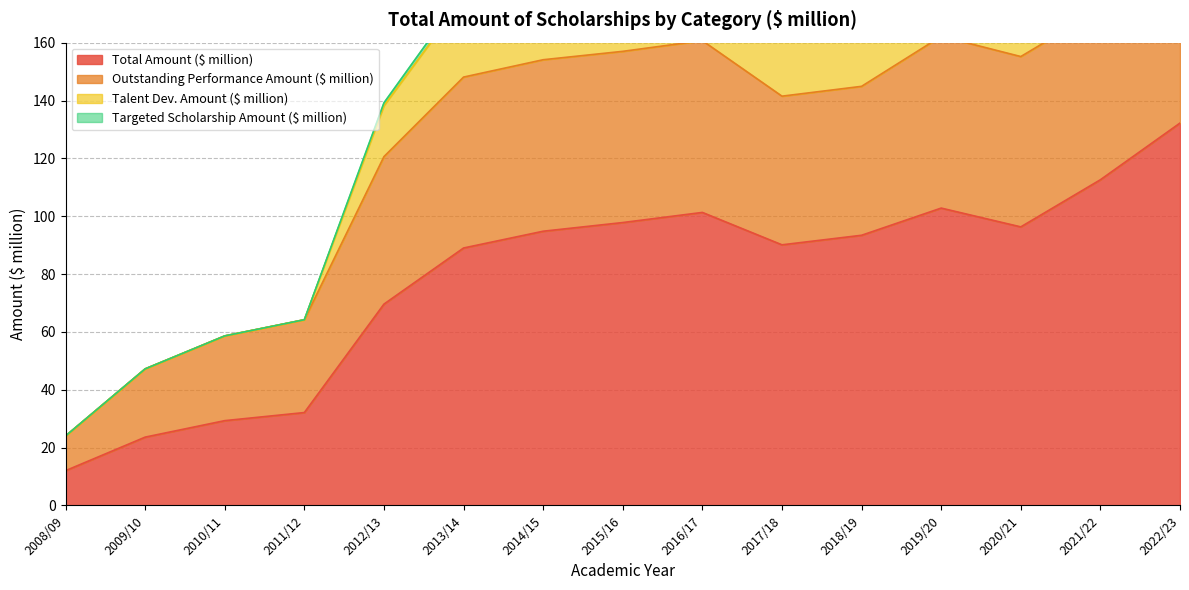

How many distinct data groups are displayed?

4